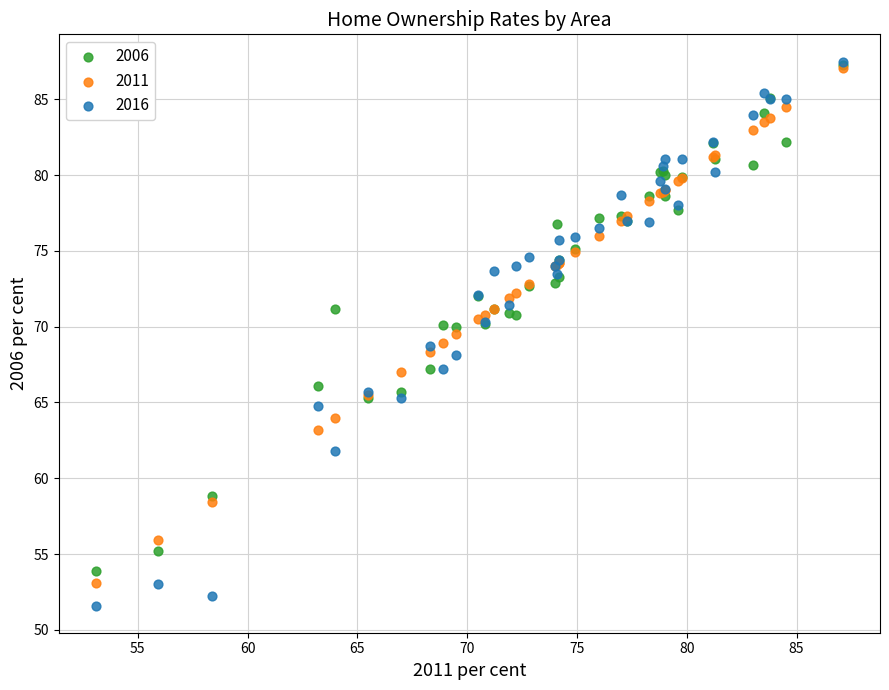

What are all the series names shown in the legend?

2006, 2011, 2016